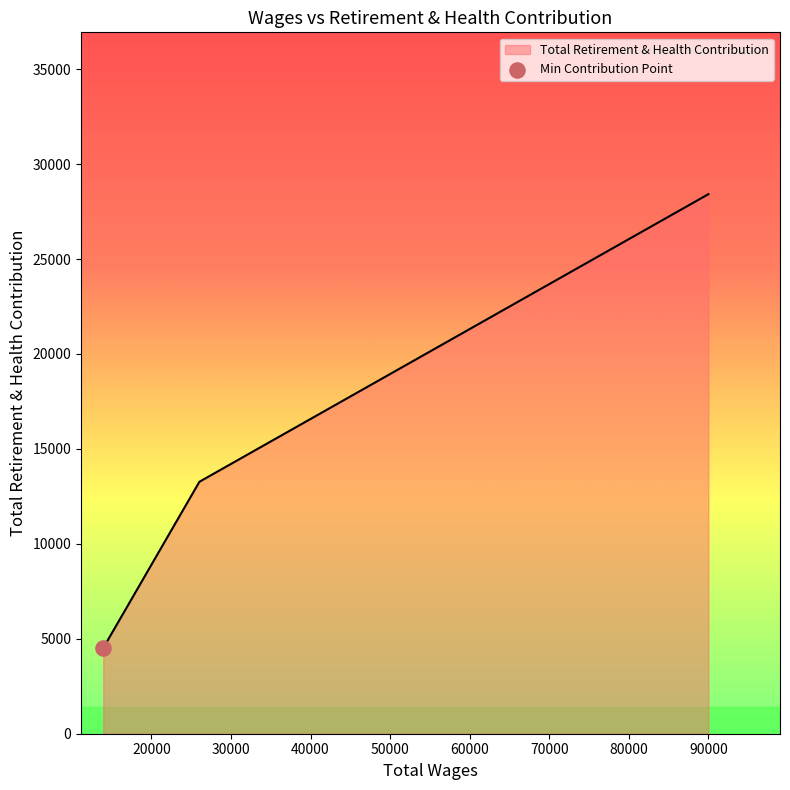

What is the maximum value shown in the chart?

28417